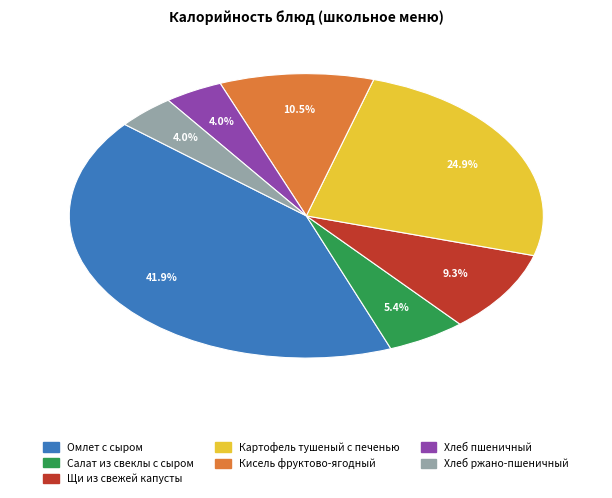

What is the total percentage of Салат из свеклы с сыром and Кисель фруктово-ягодный?

15.9%